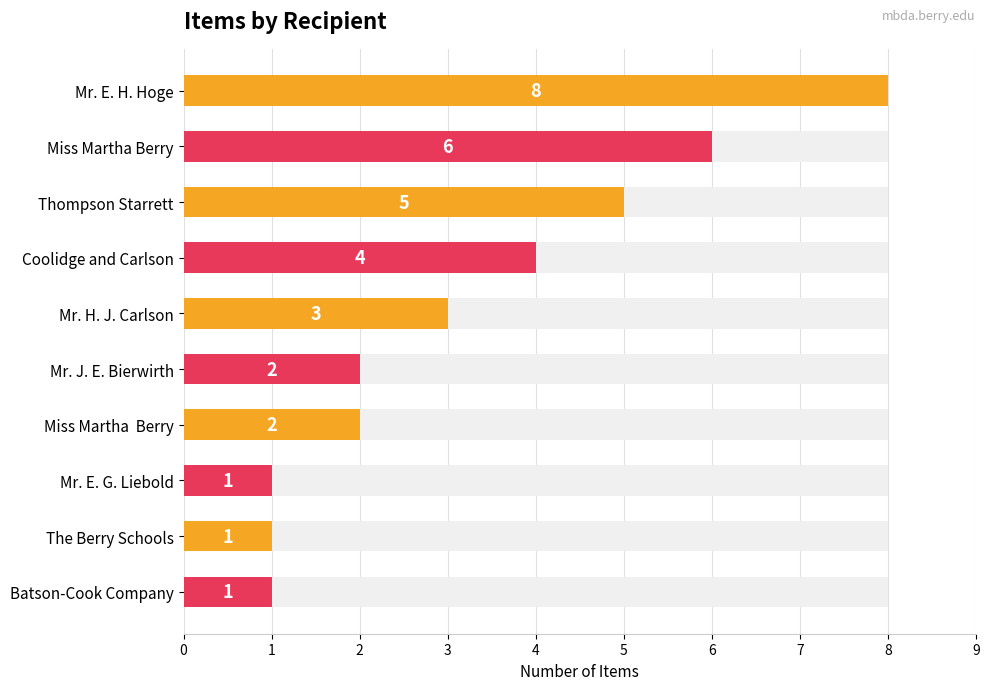

What is the value of the 10th bar from the left?

1